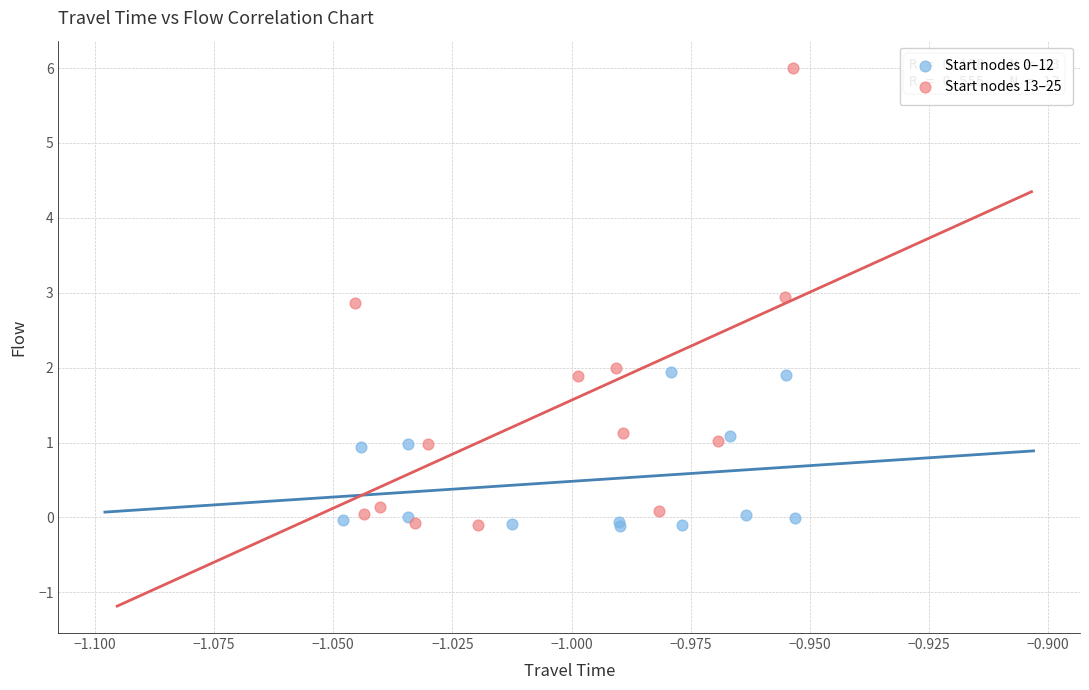

Which series reaches the maximum Y coordinate?

Start nodes 13–25